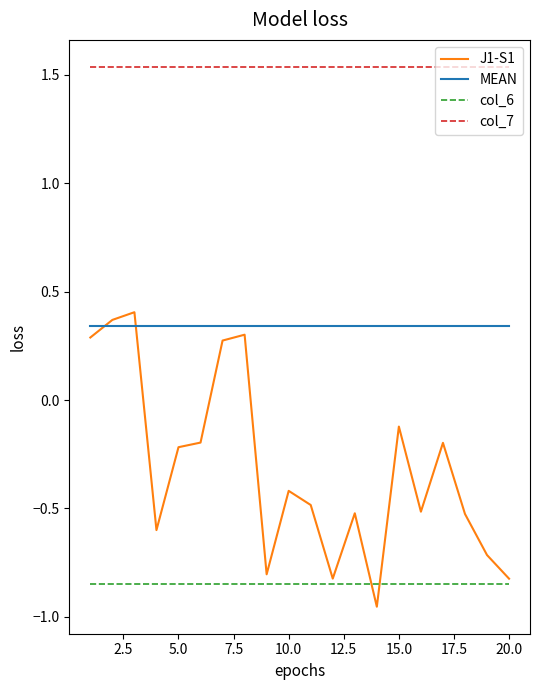

Rank the series by their average value, from lowest to highest.

col_6, J1-S1, MEAN, col_7